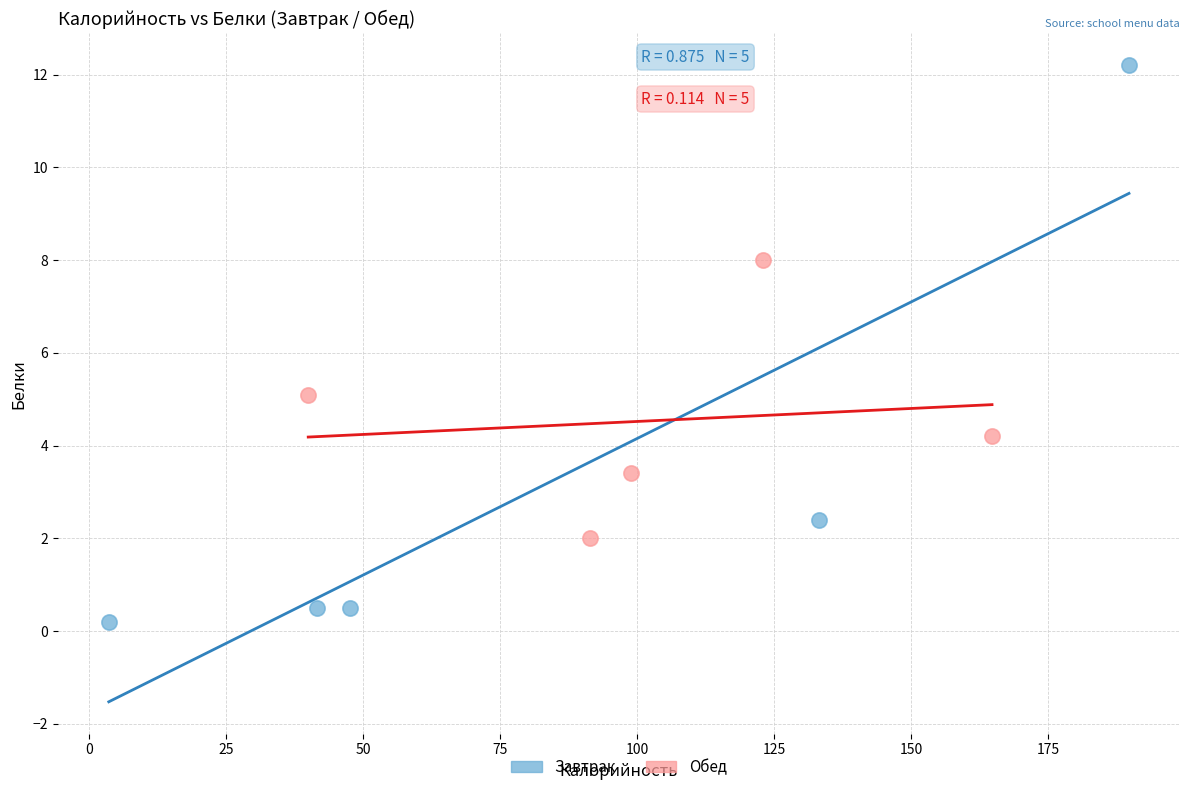

Which series has the widest spread of Y values?

Завтрак